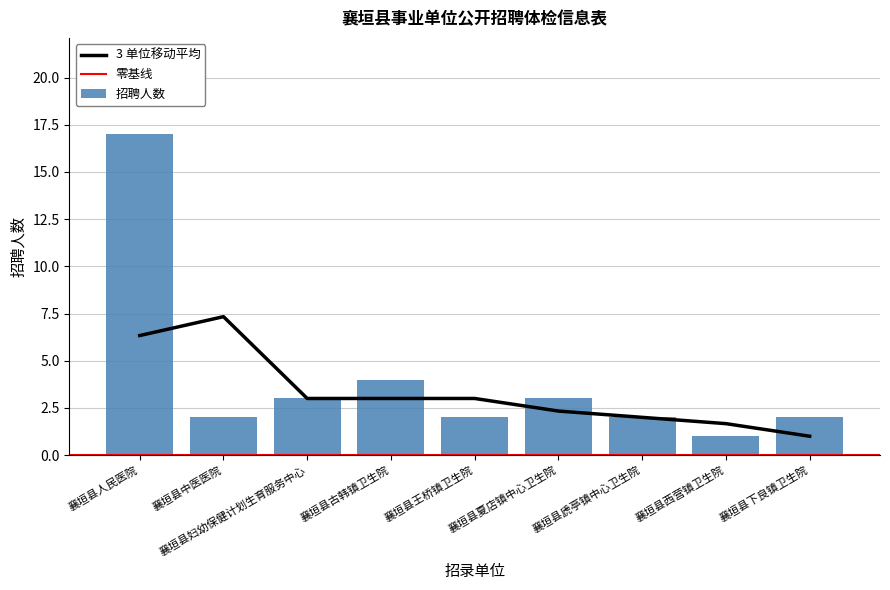

True or false: the data shows 0 at 襄垣县下良镇卫生院.

False